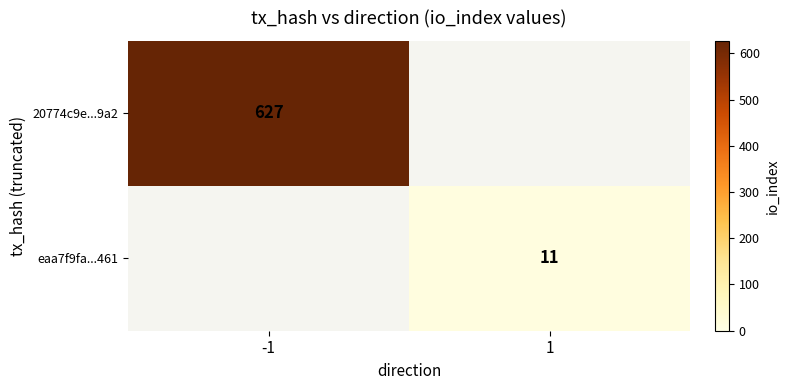

Is the value of 20774c9e...9a2 at -1 greater than the value of eaa7f9fa...461 at 1?

Yes